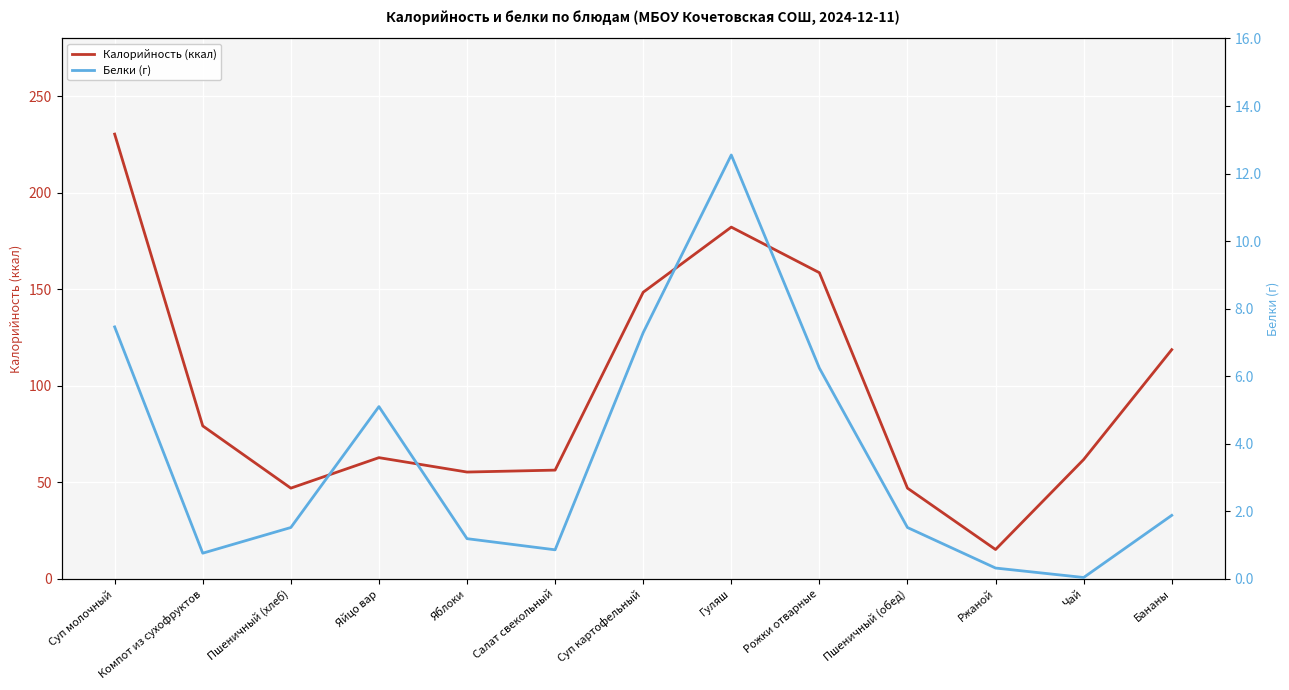

Reading left to right, transcribe all the data shown in this chart.

Калорийность (ккал): 230.4	79.2	47.0	62.8	55.3	56.3	148.5	182.2	158.6	47.0	15.2	61.8	118.8
Белки (г): 7.5	0.8	1.5	5.1	1.2	0.9	7.3	12.6	6.2	1.5	0.3	0.0	1.9